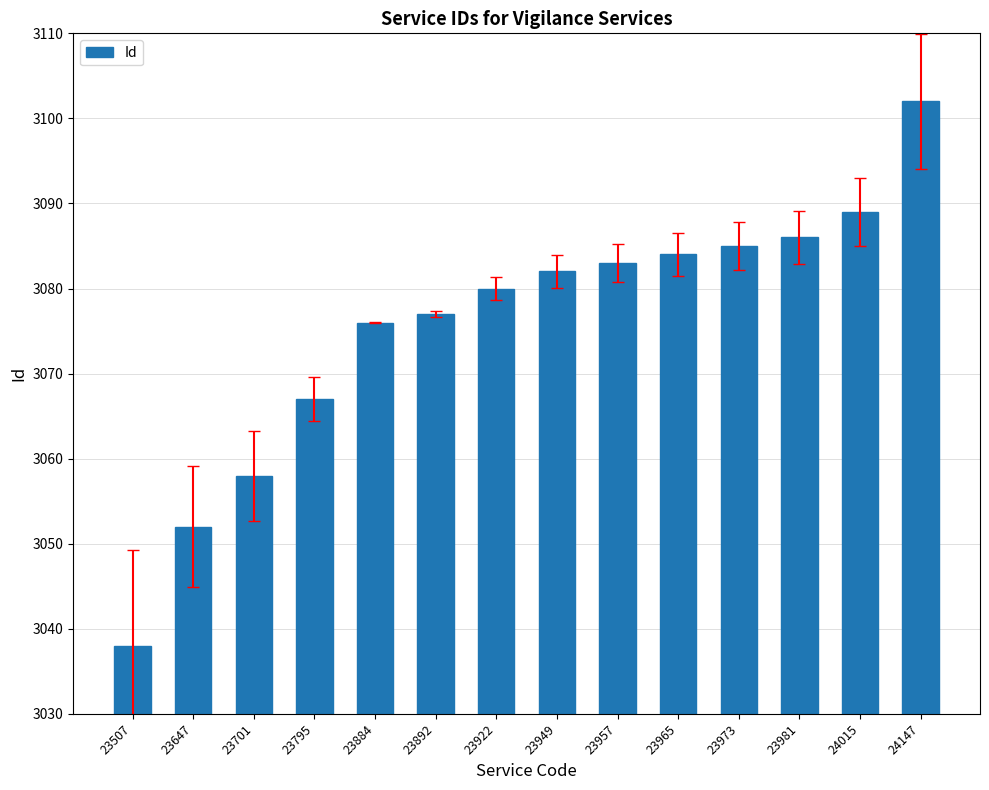

Is it true that the value at 23701 is 1361?

False